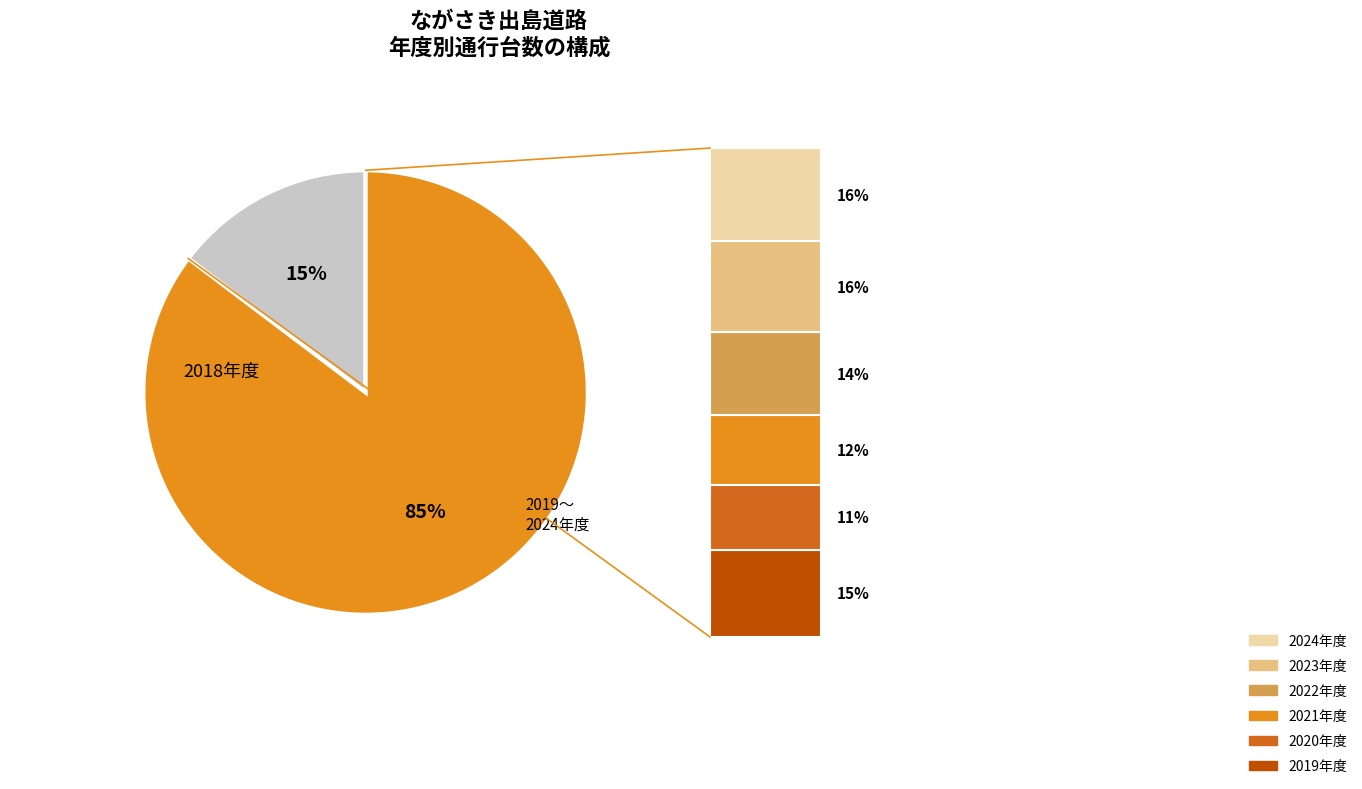

Does any single category account for the majority?

Yes